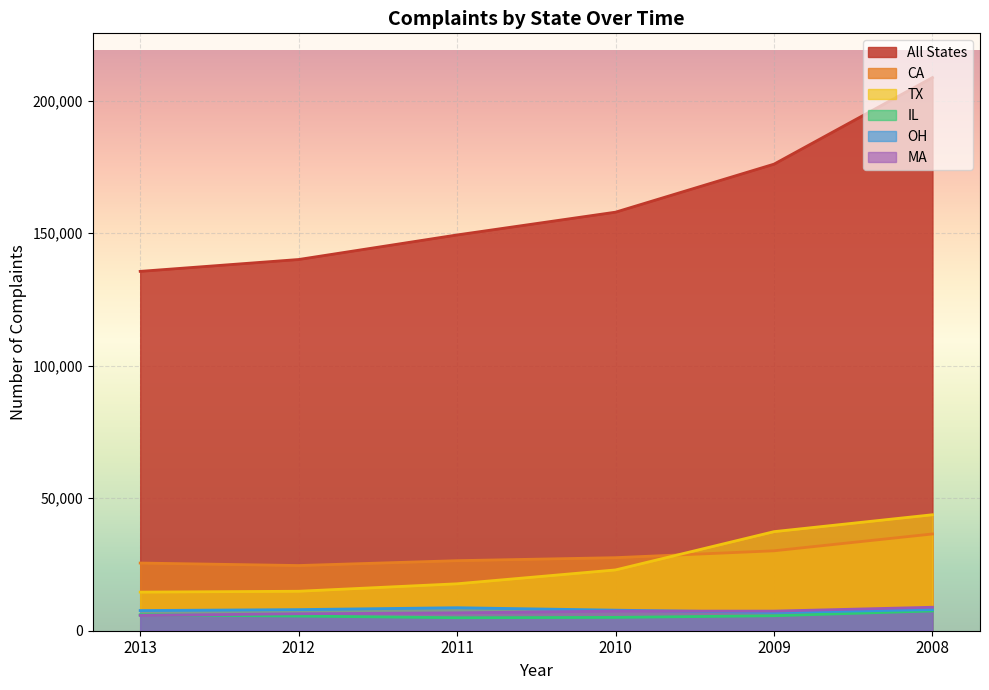

Is the value of IL at 2012 greater than the value of MA at 2010?

No